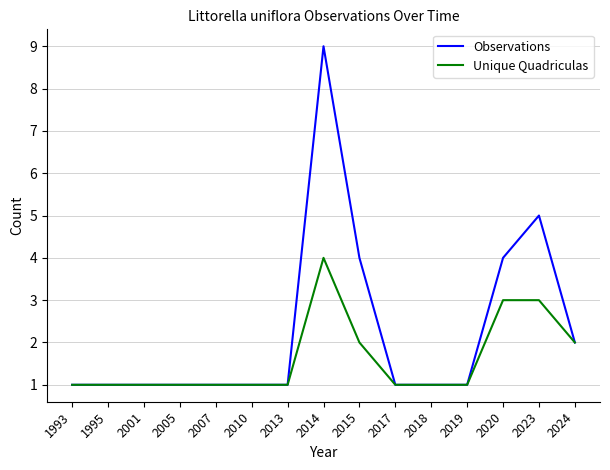

What is the greatest value displayed?

9